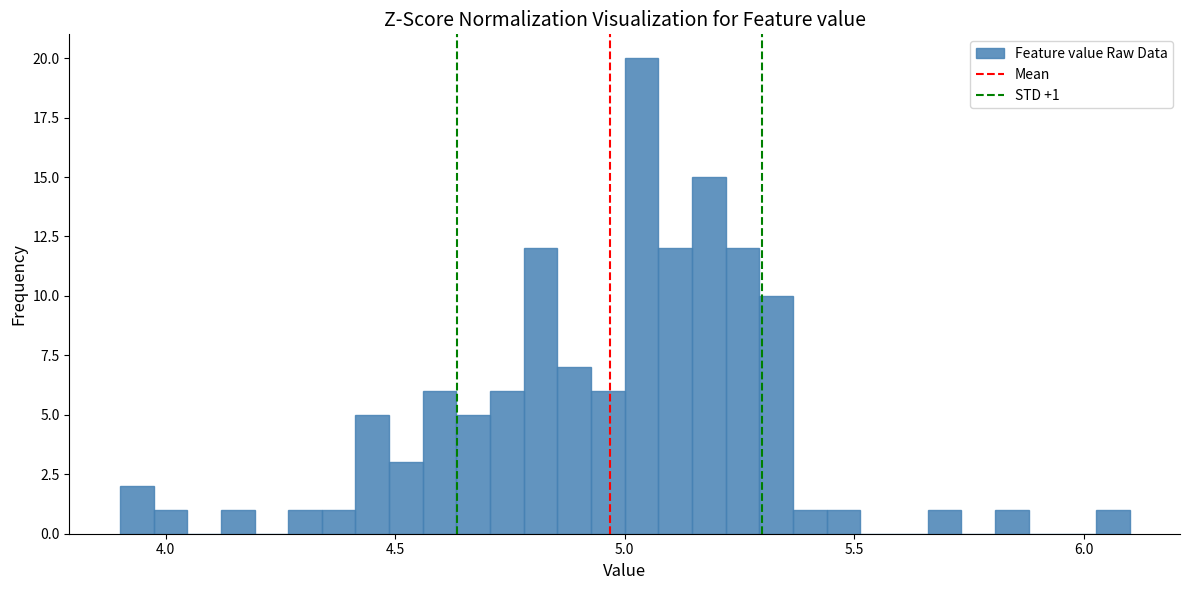

Around what value on the x-axis is the tallest bar? Give the approximate position of its centre, as read against the axis.

5.05